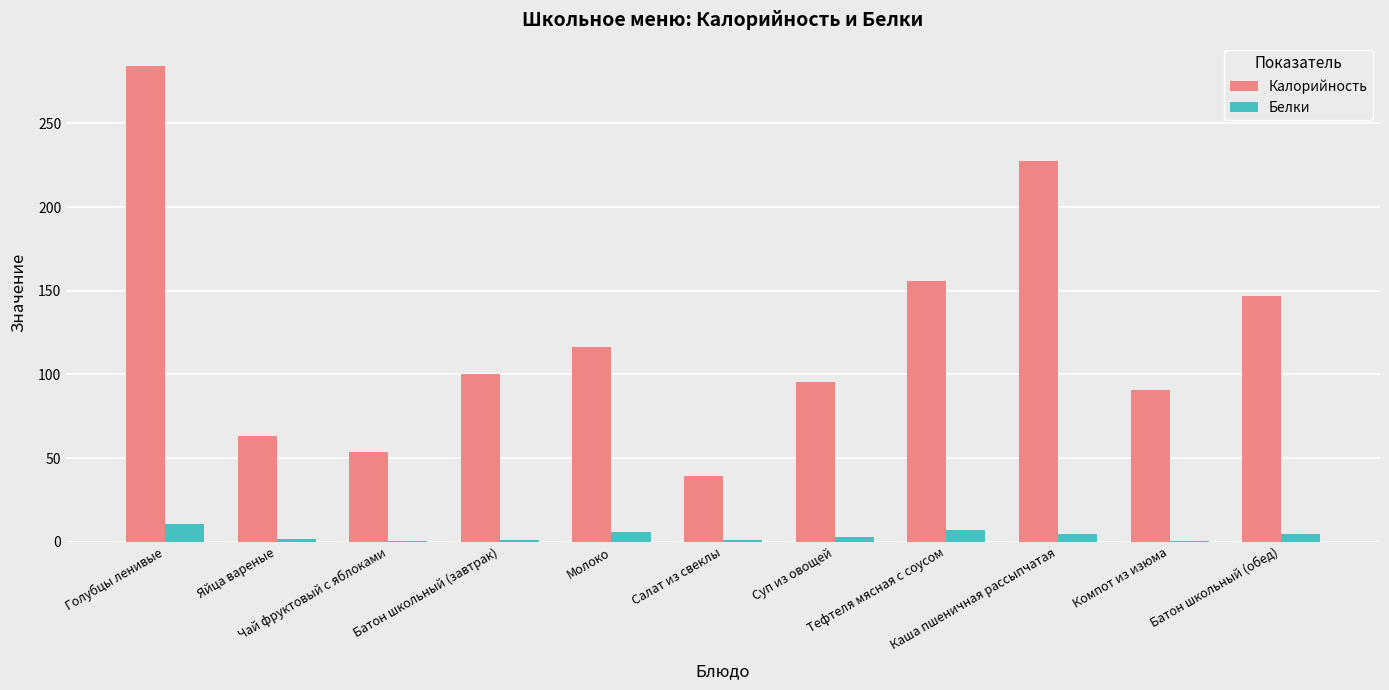

Which series has the largest total across all categories?

Калорийность